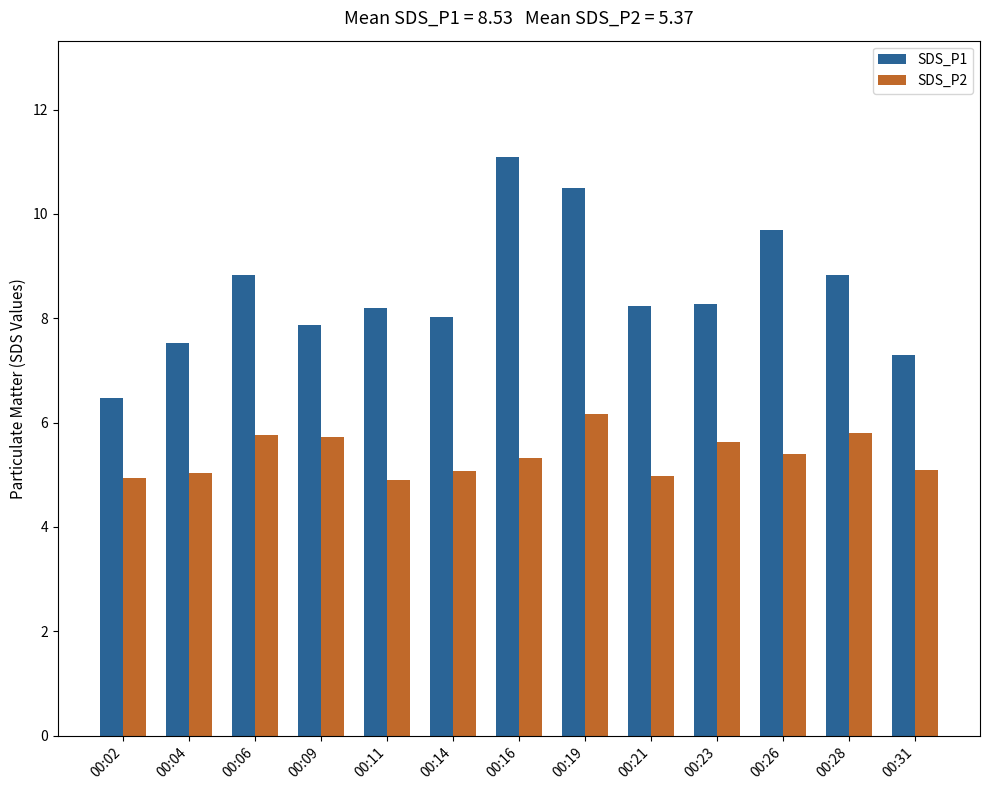

What is the sum of all SDS_P2 values?

69.8